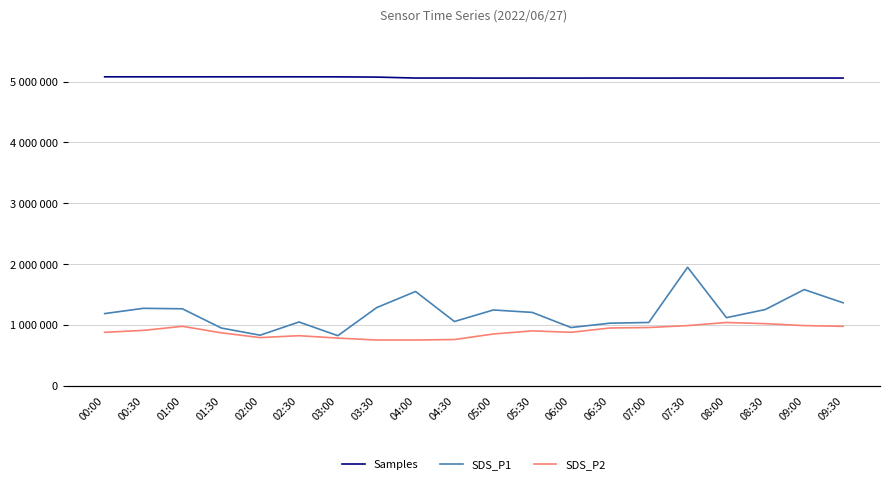

At 08:00, list the series in order from smallest to largest.

SDS_P2, SDS_P1, Samples